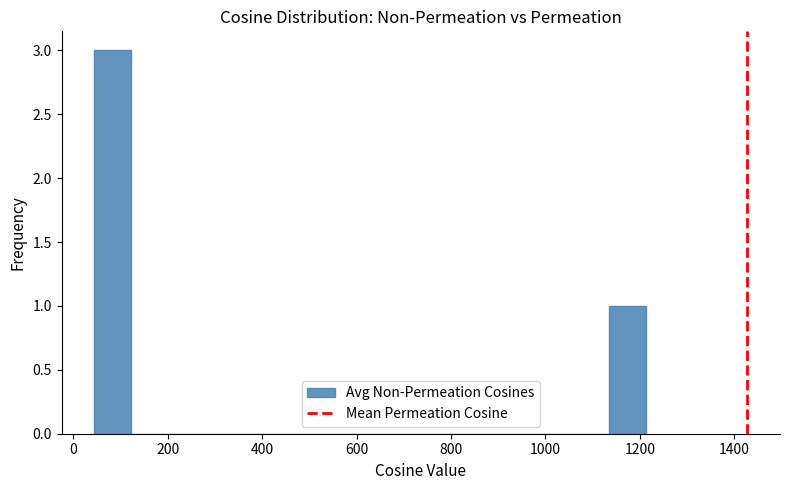

Read against the x-axis, roughly where is the centre of the tallest bar?

80